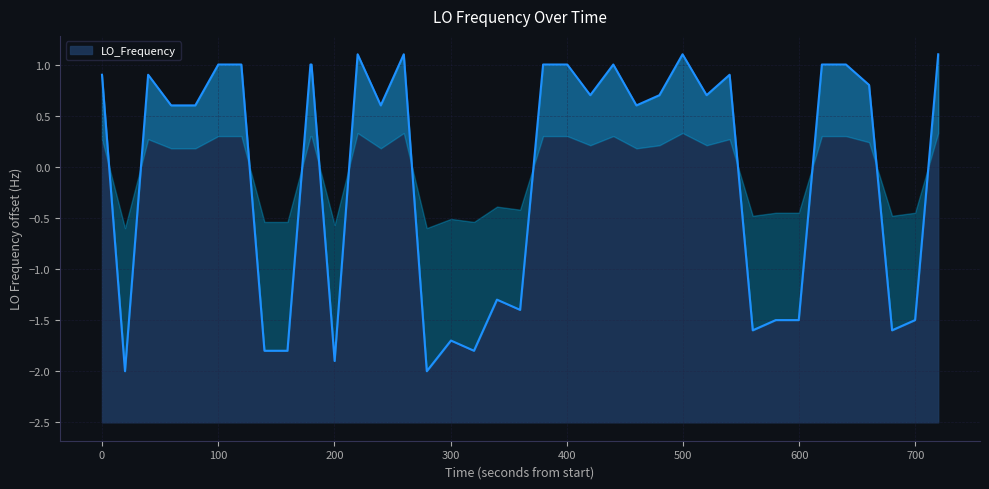

What is the lowest value of the LO_Frequency series?

-2.0